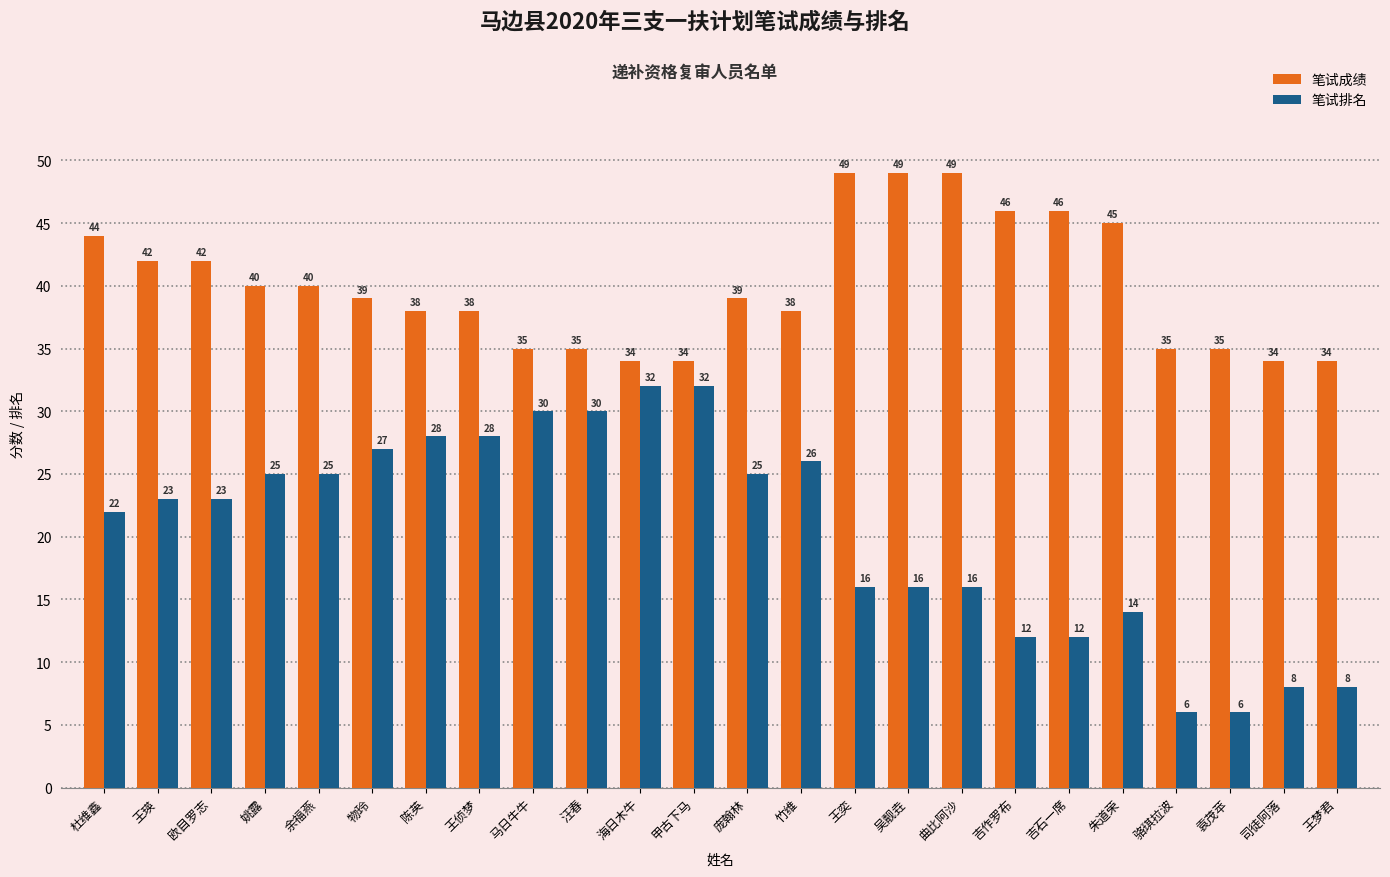

Which series has the largest total across all categories?

笔试成绩